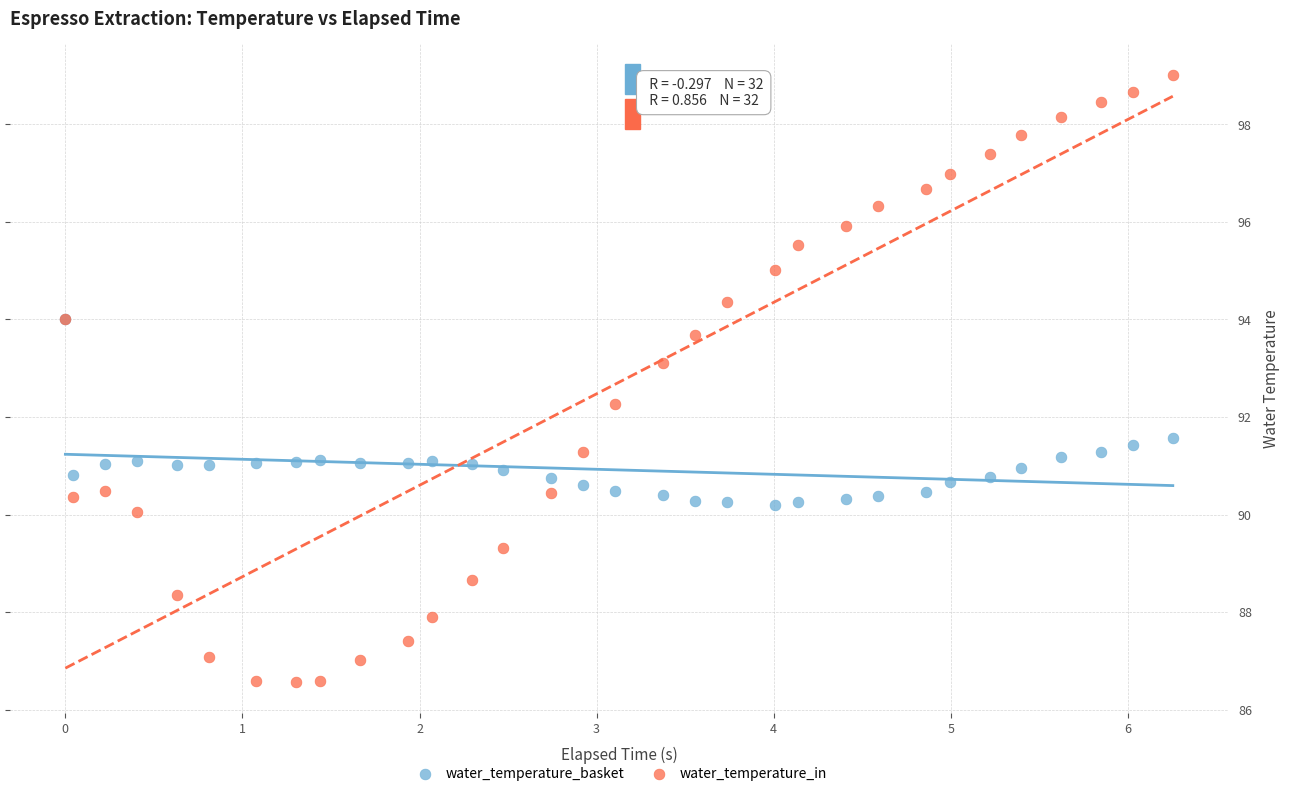

What are all the series names shown in the legend?

water_temperature_basket, water_temperature_in